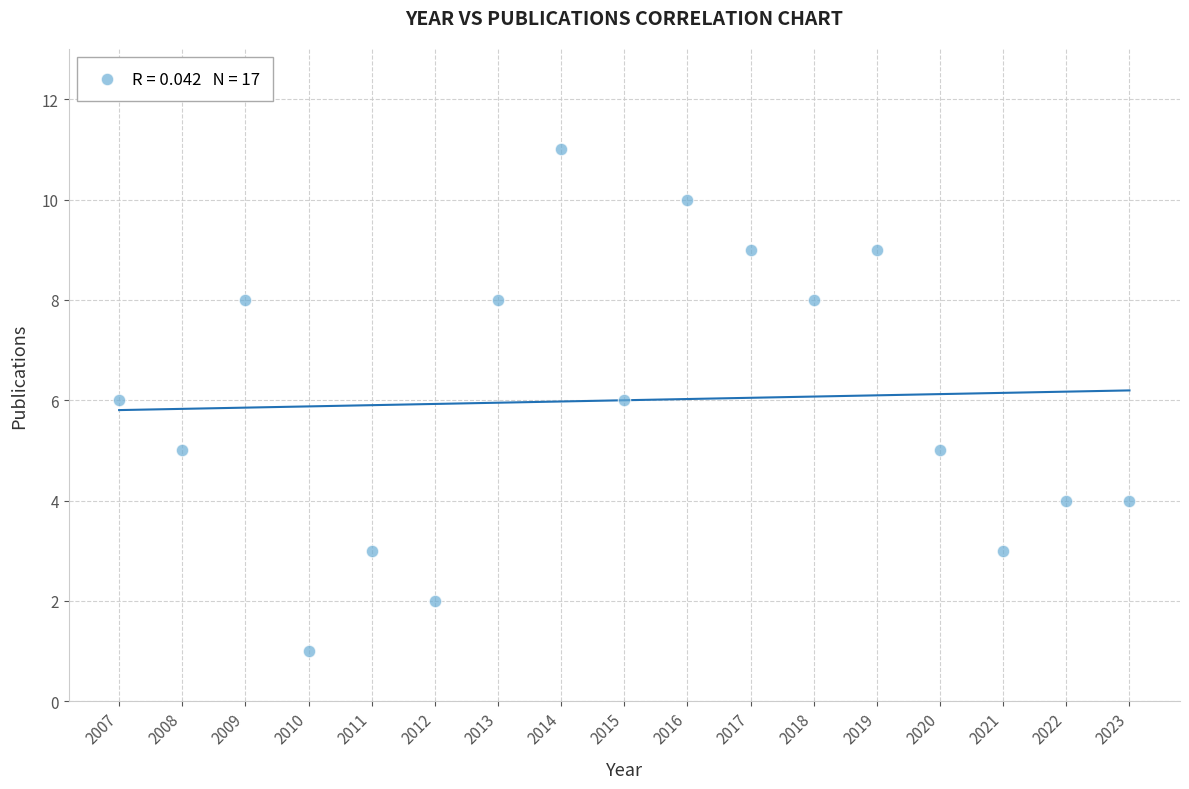

What is the range of X values (max minus min)?

16